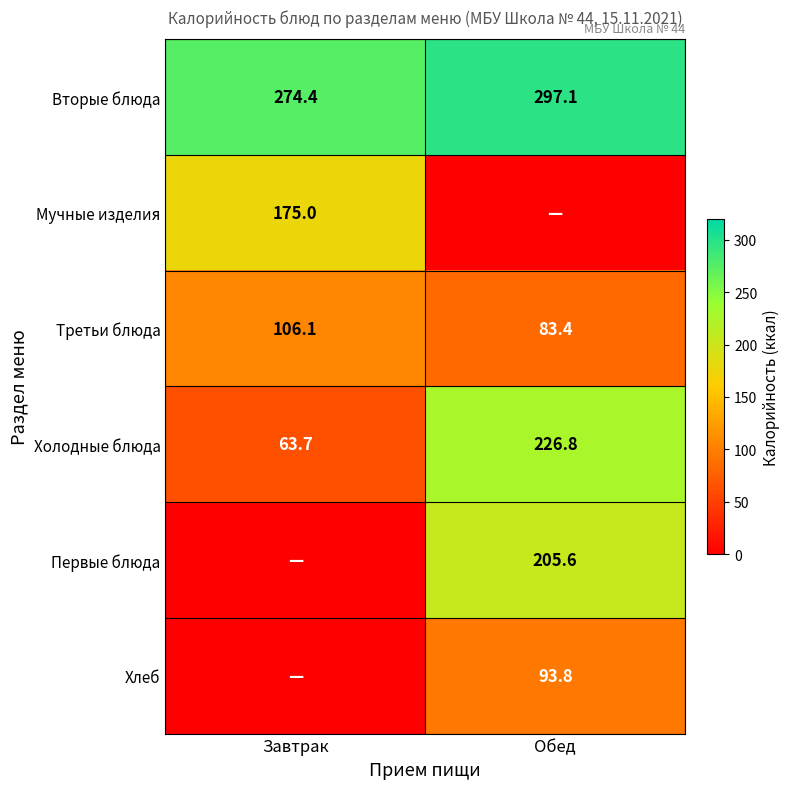

Which category has the lowest value across all series?

Обед